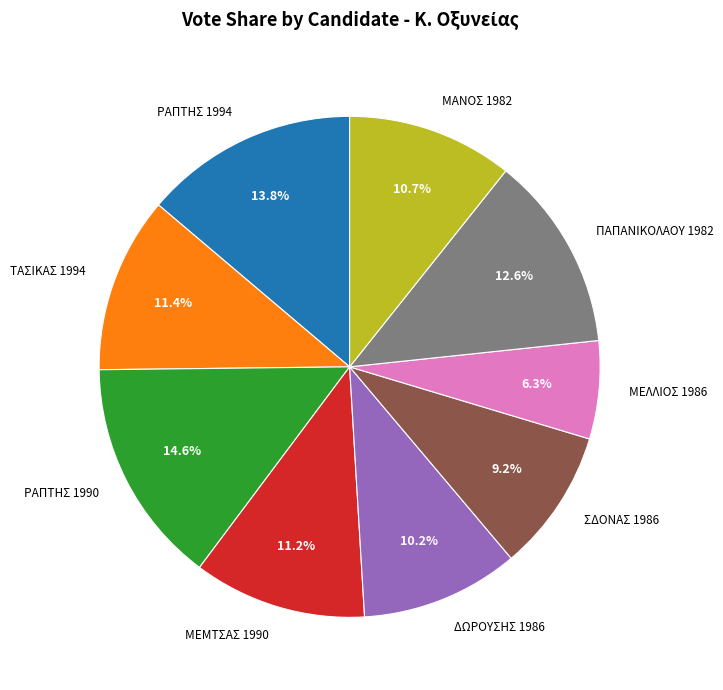

To the nearest percent, what is the difference between the largest and smallest slice percentages?

8%